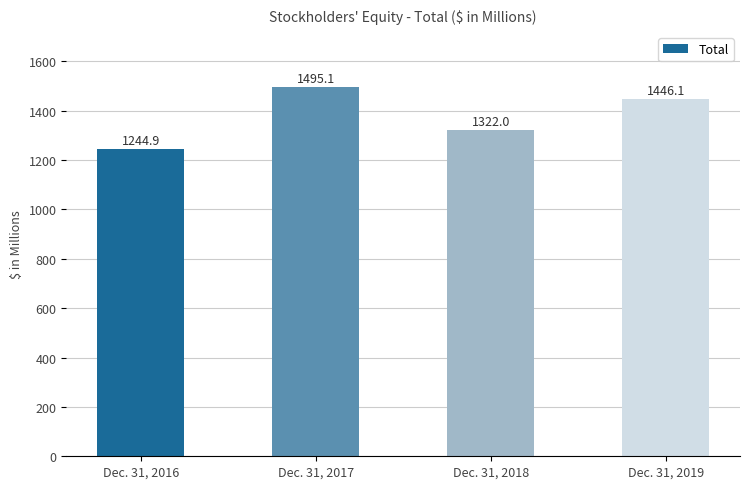

What is the change in value from Dec. 31, 2016 to Dec. 31, 2017?

+250.2